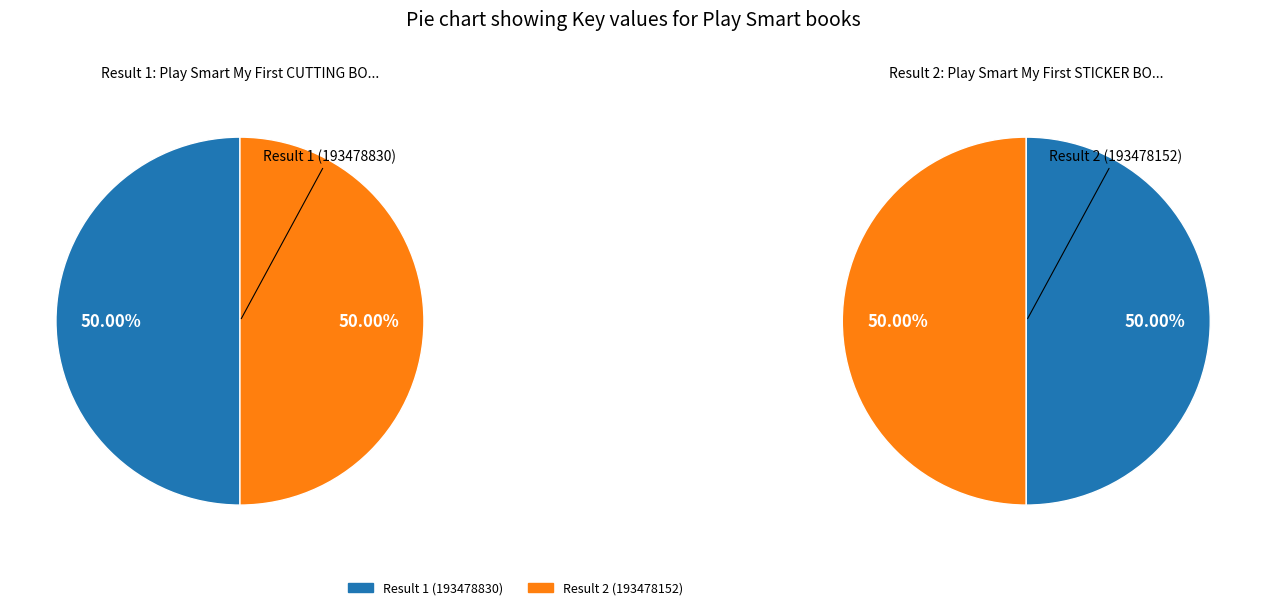

Rank the categories by value from lowest to highest.

Play Smart My First STICKER BOOK, Play Smart My First CUTTING BOOK